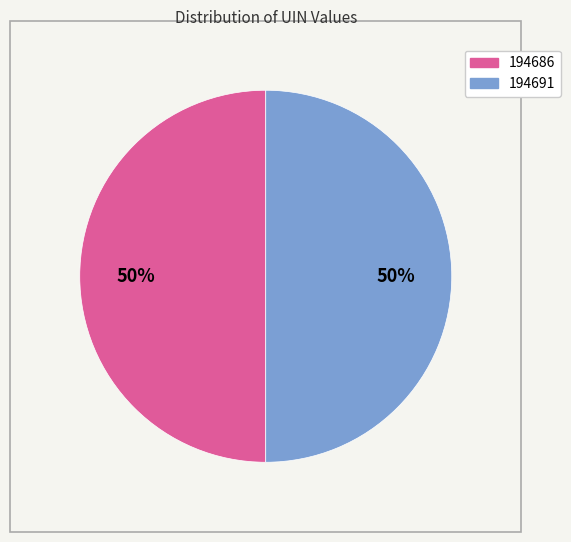

What is the ratio of the value at 194686 to the value at 194691?

1.0